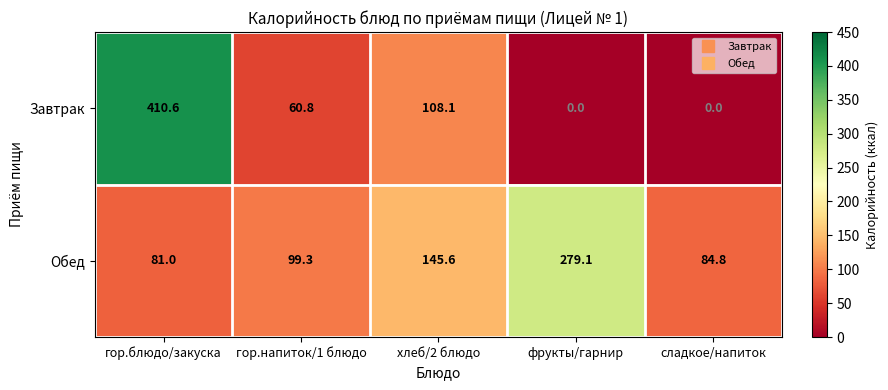

Where does the Обед series first go above 99?

гор.напиток/1 блюдо